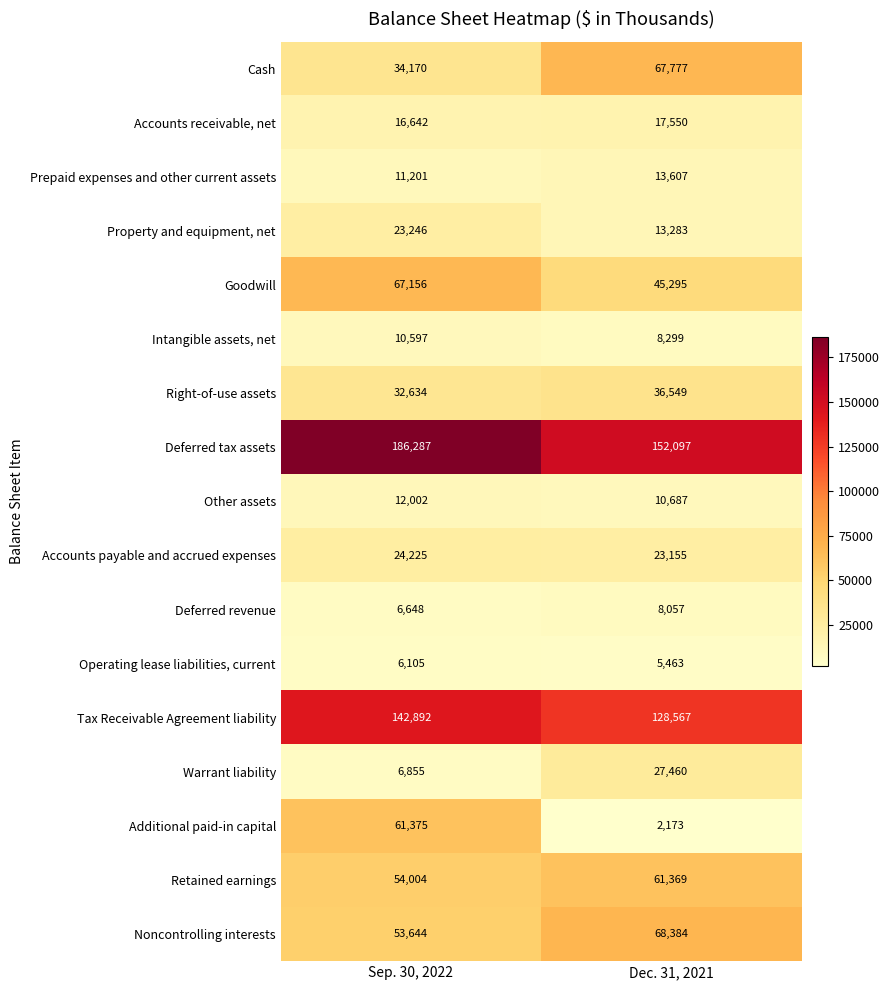

What is the difference between the Accounts receivable, net values at Dec. 31, 2021 and Sep. 30, 2022?

908